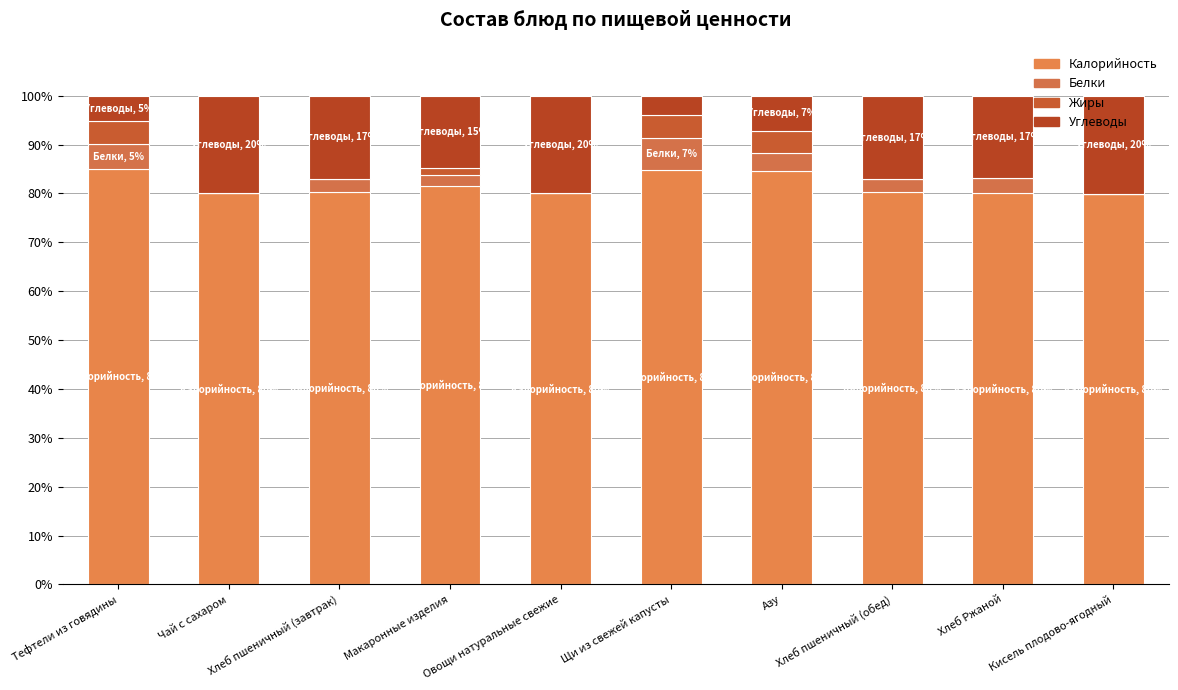

What value does the Калорийность series have at Азу?

84.7